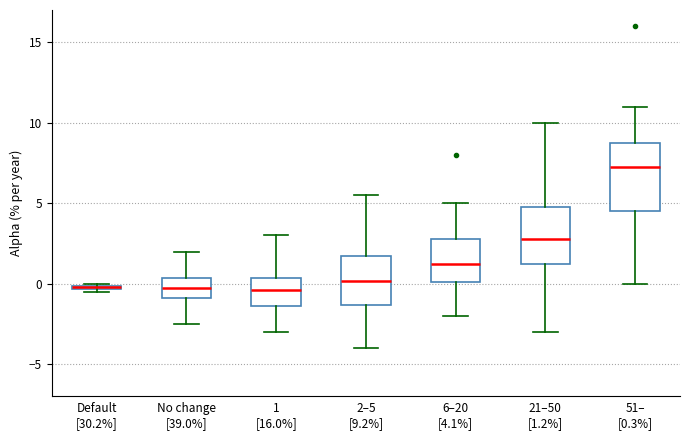

Which box is the tallest, from its lower edge to its upper edge?

51– [0.3%]